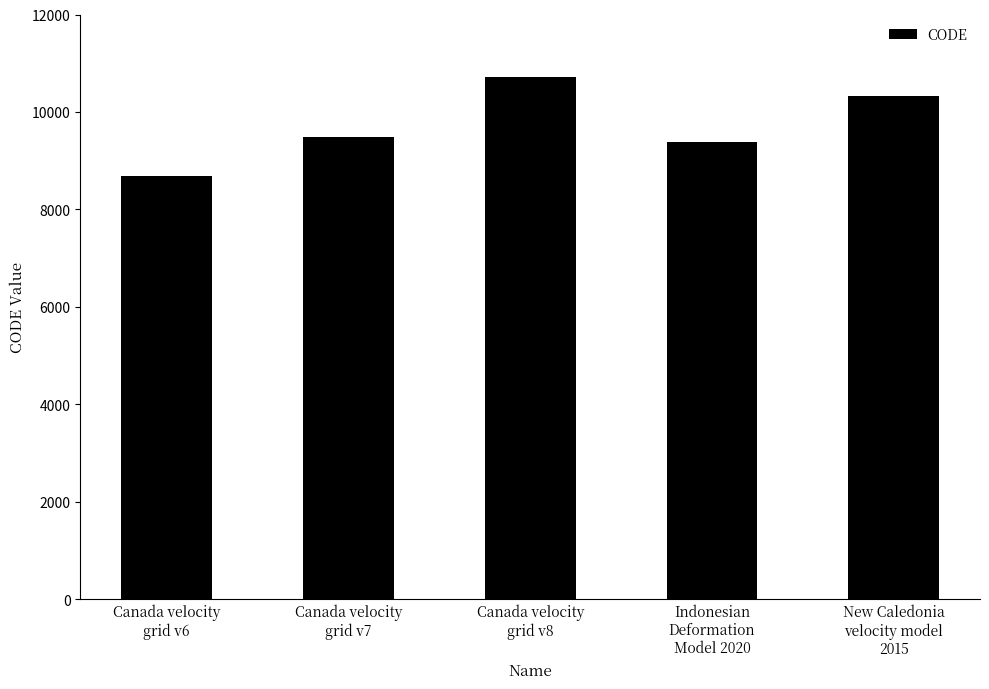

The value at New Caledonia
velocity model
2015 is 10323. True or false?

True